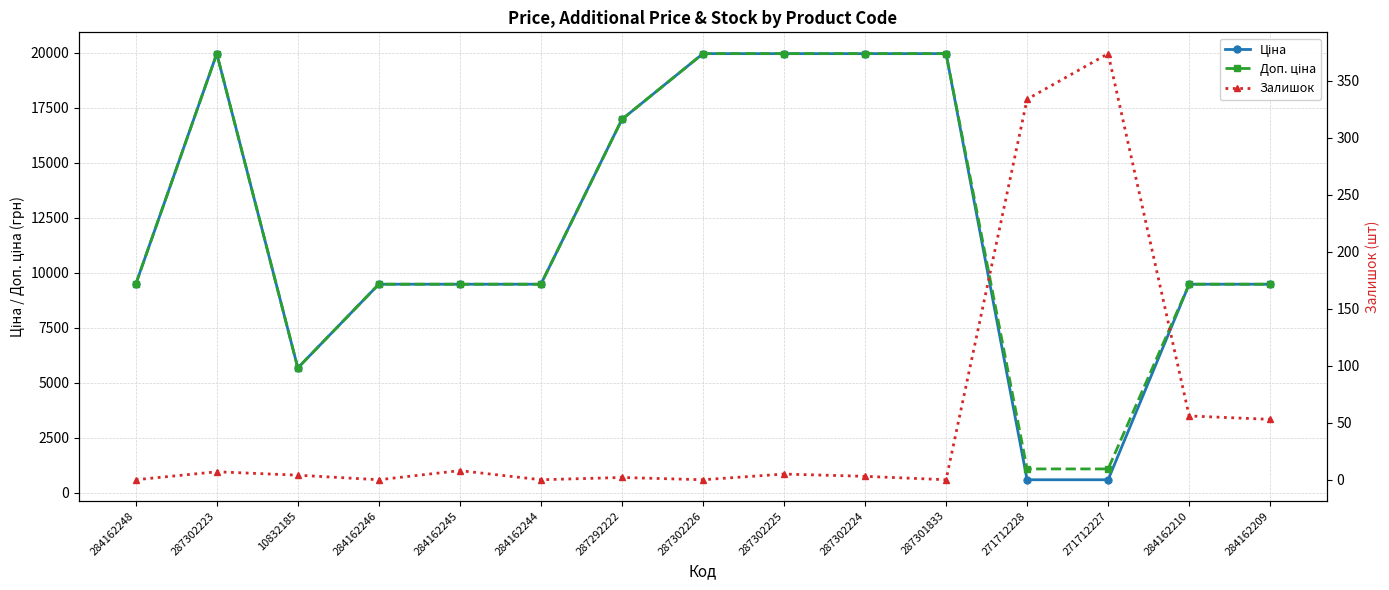

At which label does Залишок reach its minimum?

284162248